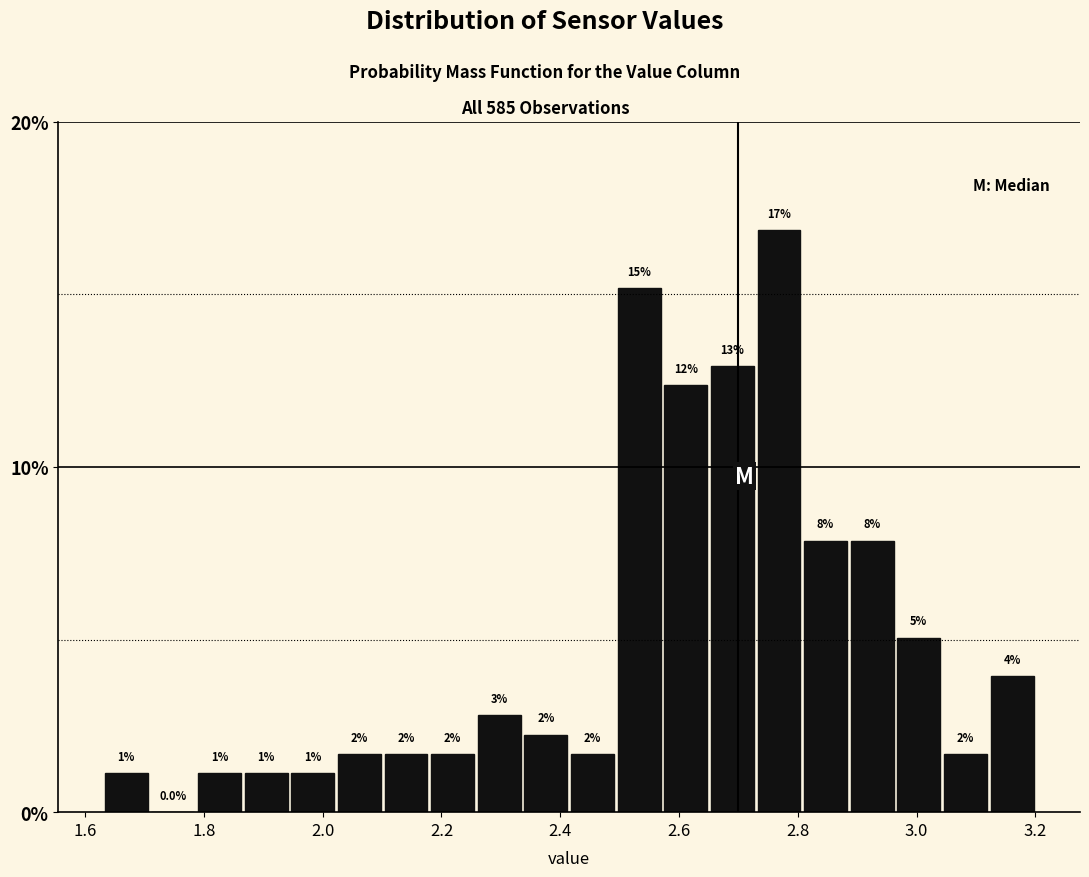

Around what value on the x-axis is the tallest bar? Give the approximate position of its centre, as read against the axis.

2.76